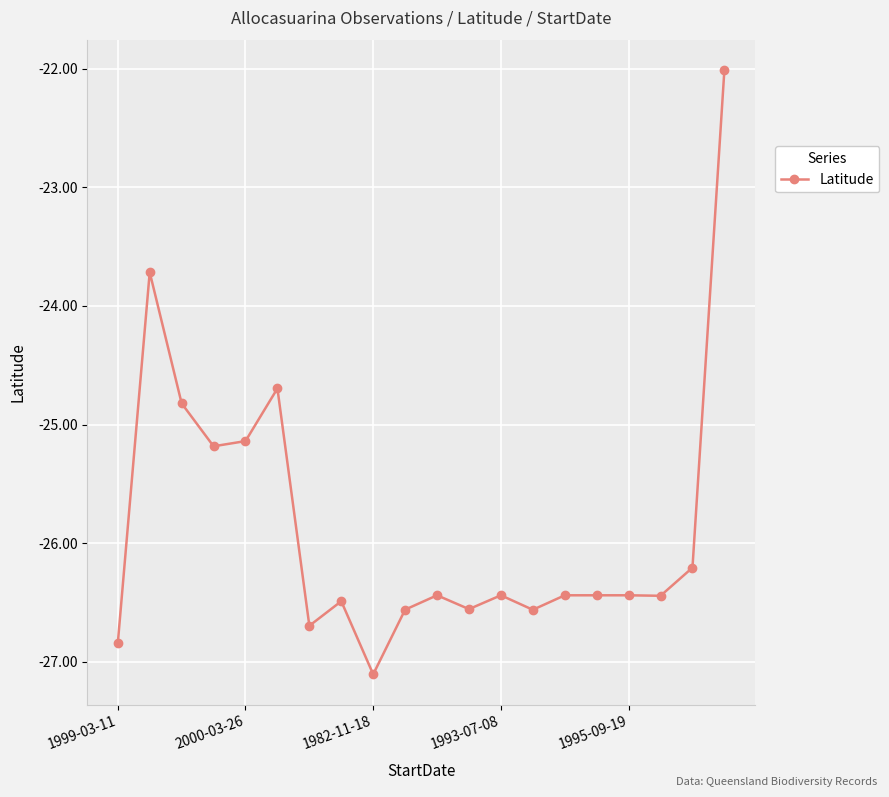

What is the smallest value displayed?

-27.1